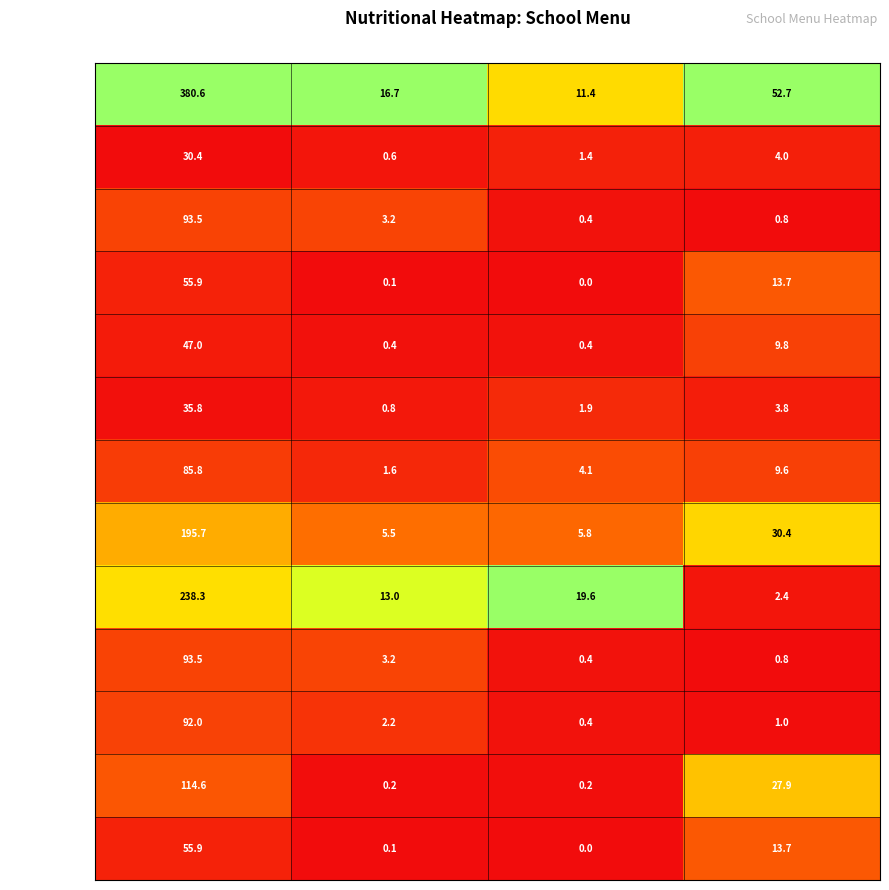

Rank the categories by сладкое value from lowest to highest.

Жиры, Белки, Углеводы, Калорийность